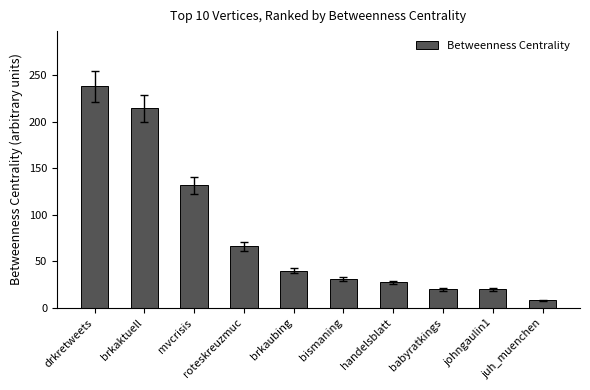

Reading right to left, extract all data points from this chart.

juh_muenchen=8.5	johngaulin1=20.0	babyratkings=20.0	handelsblatt=27.5	bismaning=31.5	brkaubing=40.0	roteskreuzmuc=66.2	mvcrisis=132.0	brkaktuell=214.5	drkretweets=238.2